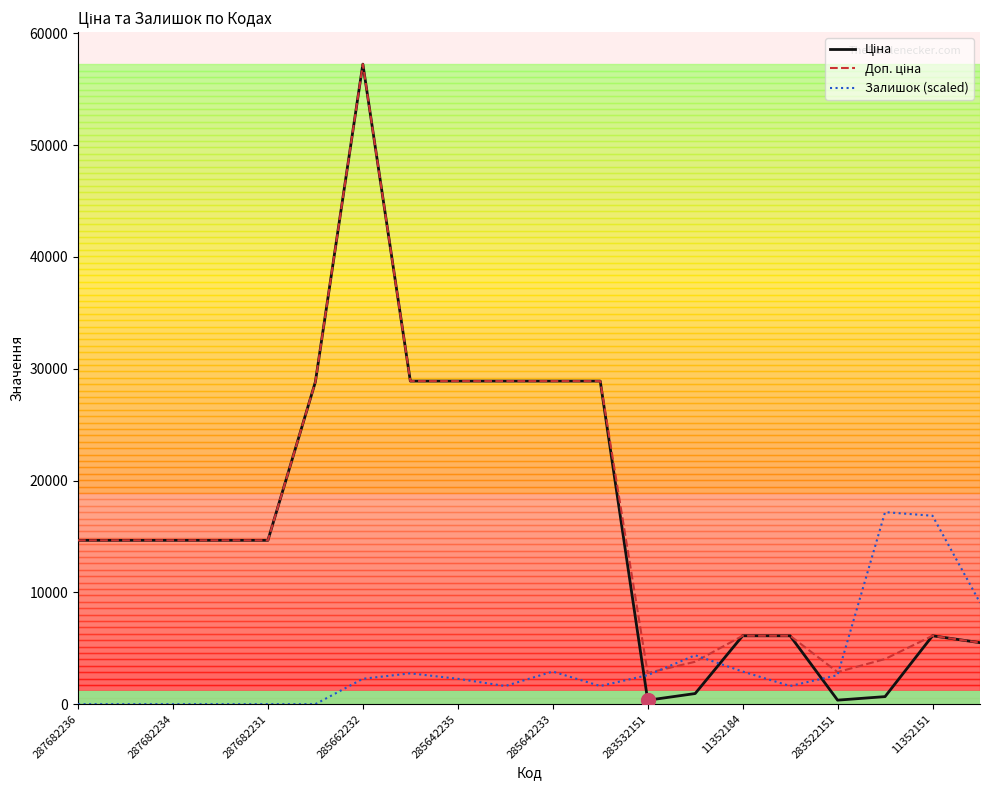

Does the chart have visible grid lines?

No